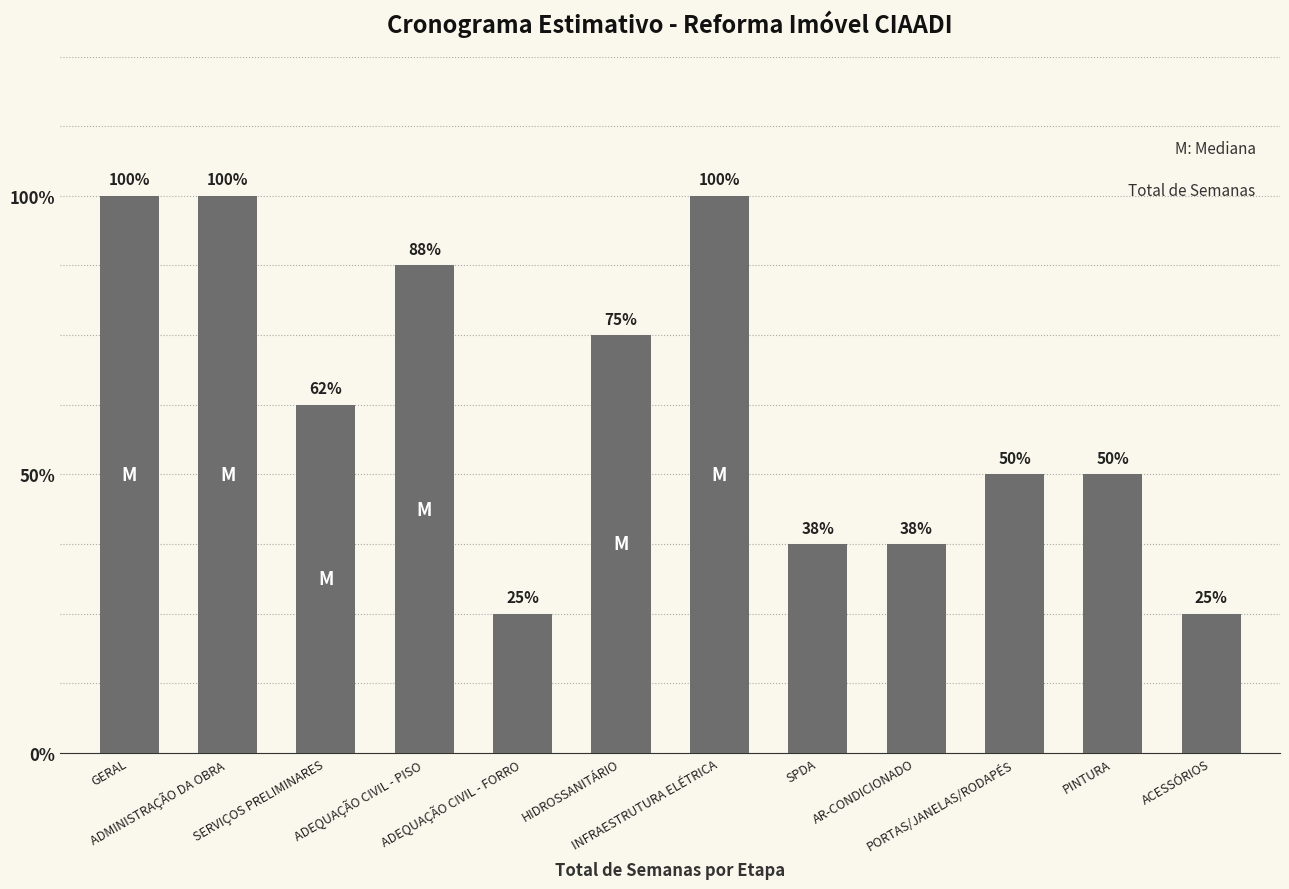

The chart shows a value of 1 at ADEQUAÇÃO CIVIL - FORRO. True or false?

False